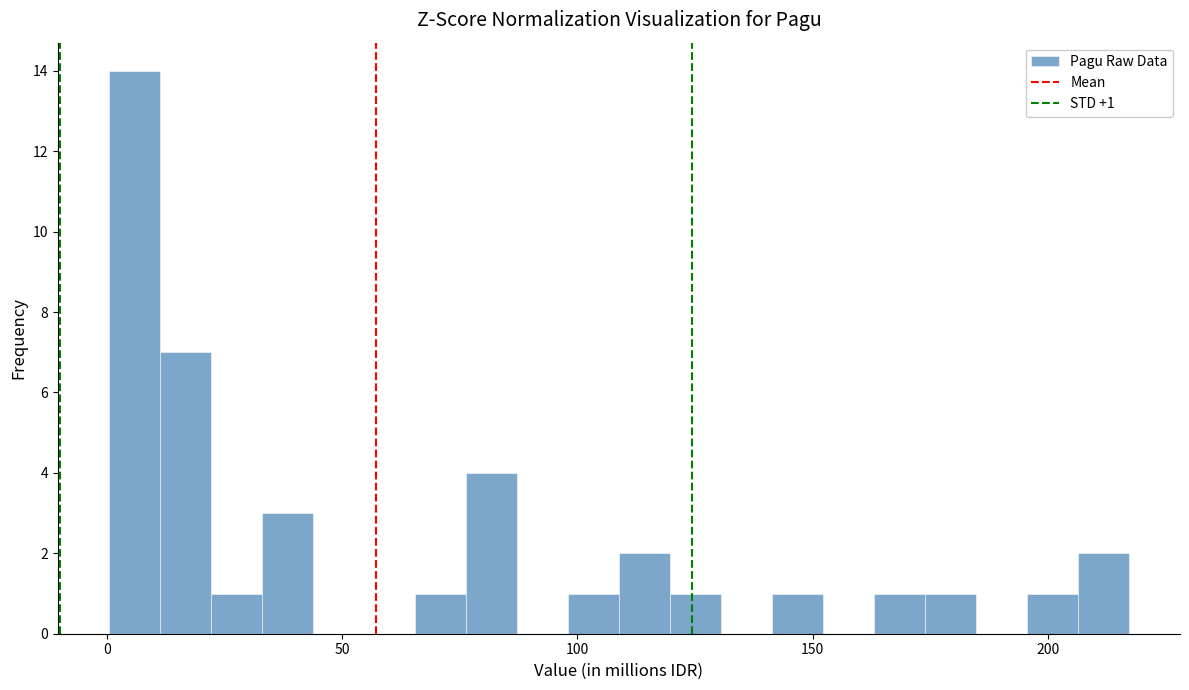

Read against the x-axis, roughly where is the centre of the tallest bar?

5